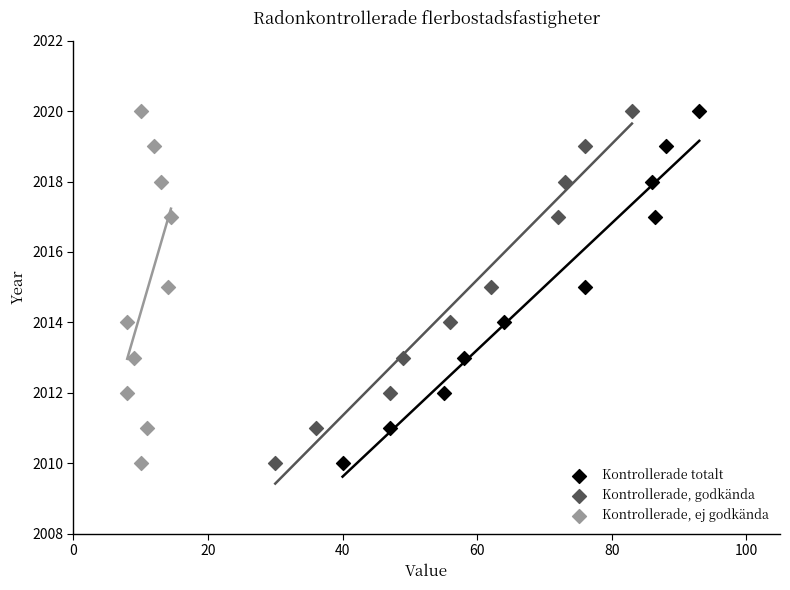

What are all the series names shown in the legend?

Kontrollerade totalt, Kontrollerade, godkända, Kontrollerade, ej godkända